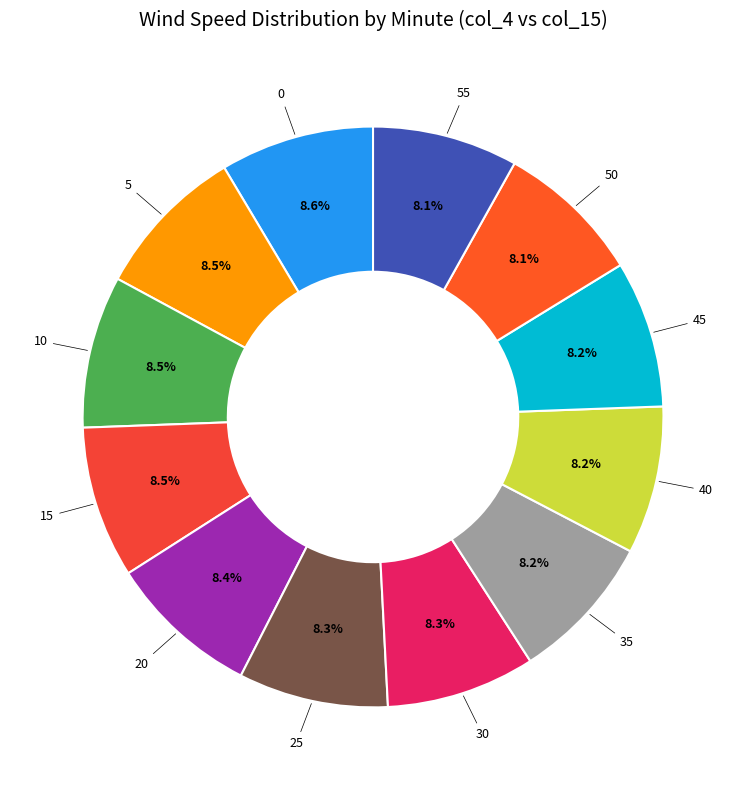

Is the sum of 20 and 50 greater than half?

No